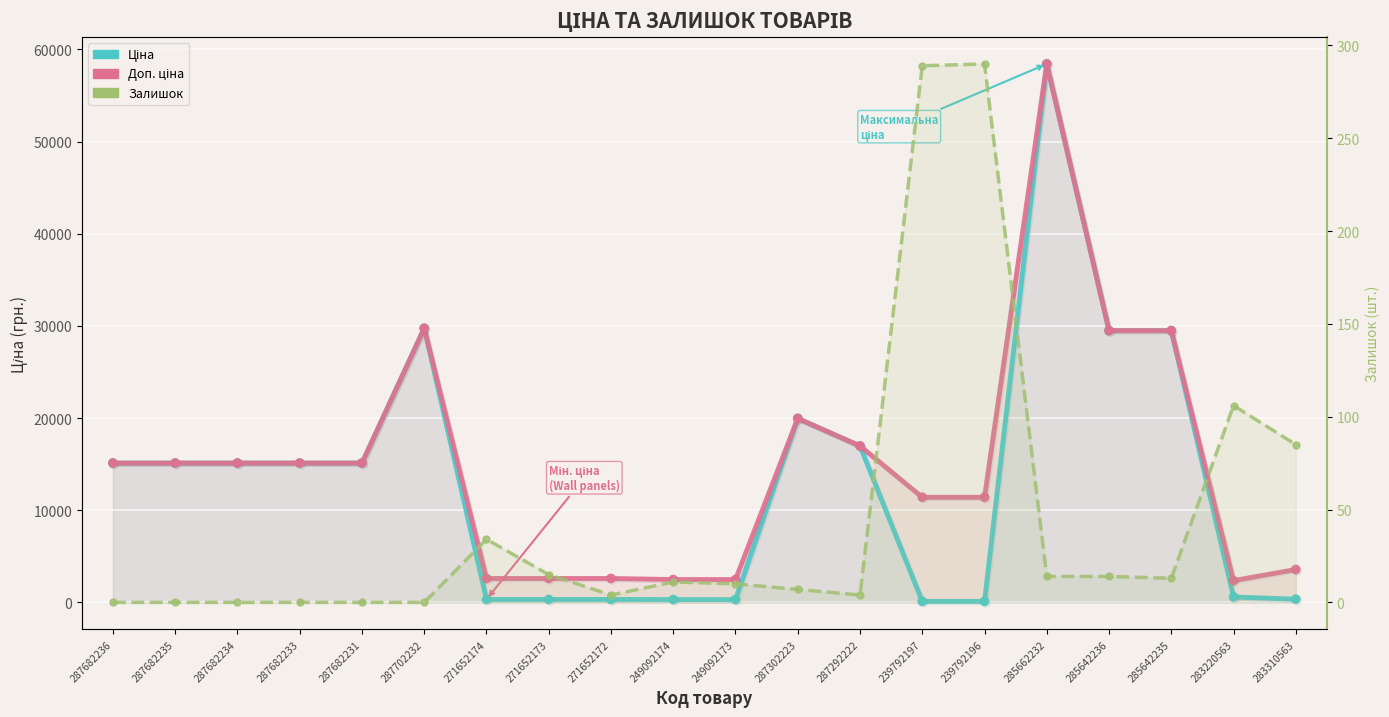

Rank the categories by Залишок value from highest to lowest.

239792196, 239792197, 283220563, 283310563, 271652174, 271652173, 285662232, 285642236, 285642235, 249092174, 249092173, 287302223, 271652172, 287292222, 287682236, 287682235, 287682234, 287682233, 287682231, 287702232